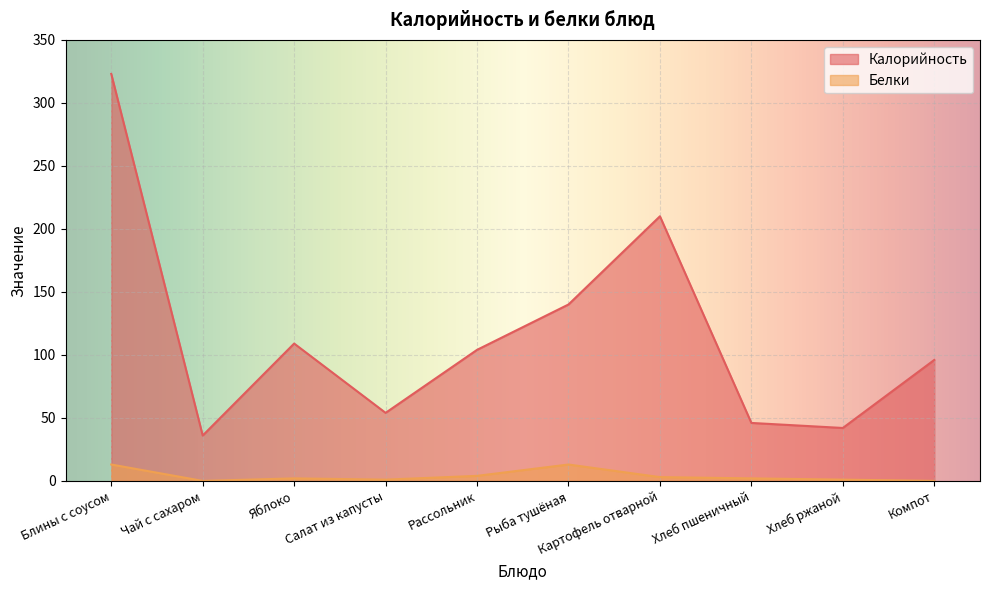

At which category is the sum across all series the highest?

Блины с соусом